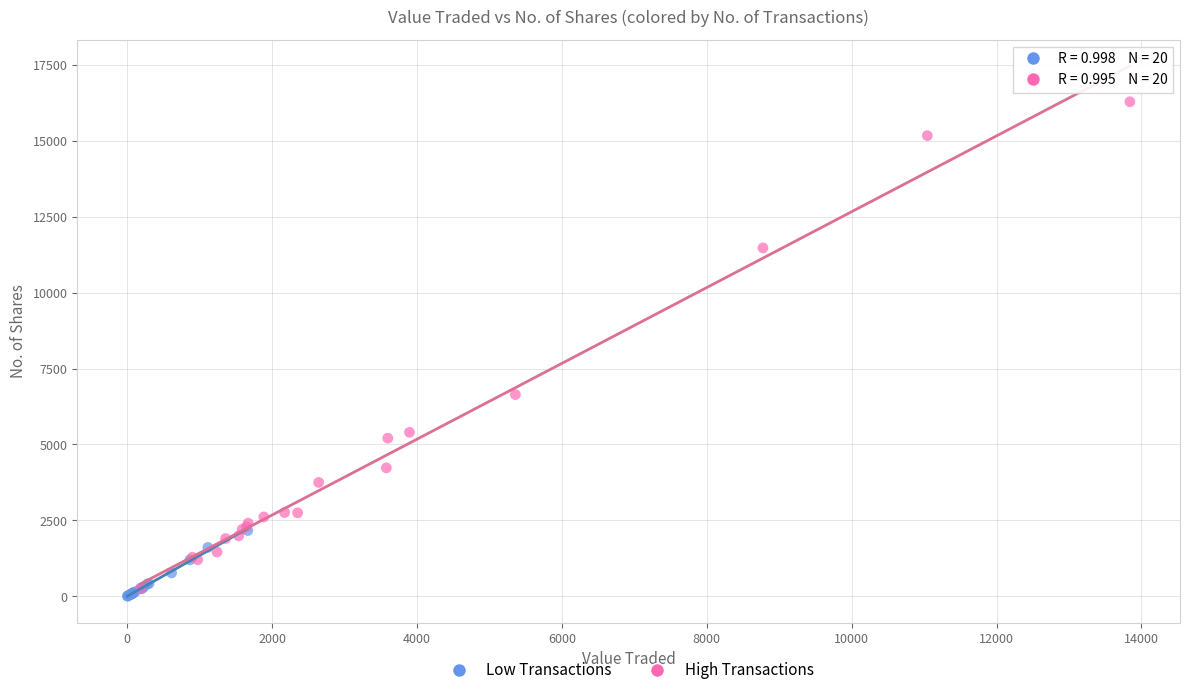

Which series contains the highest Y value?

High Transactions